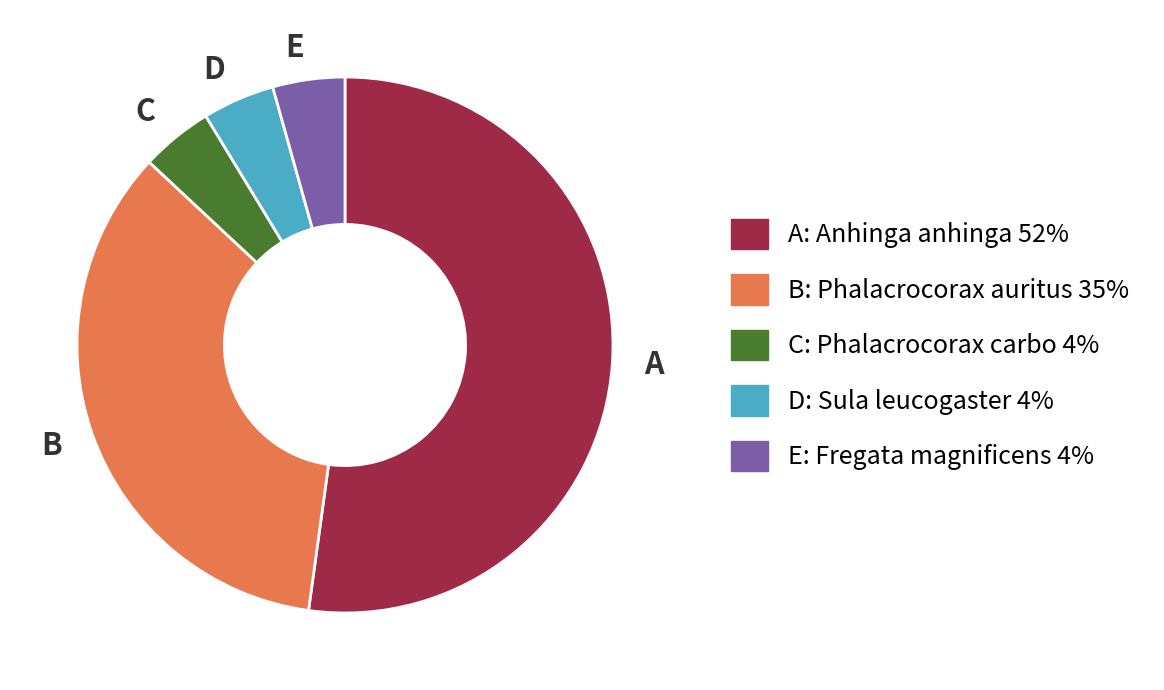

Which slice represents more than half of the pie?

A